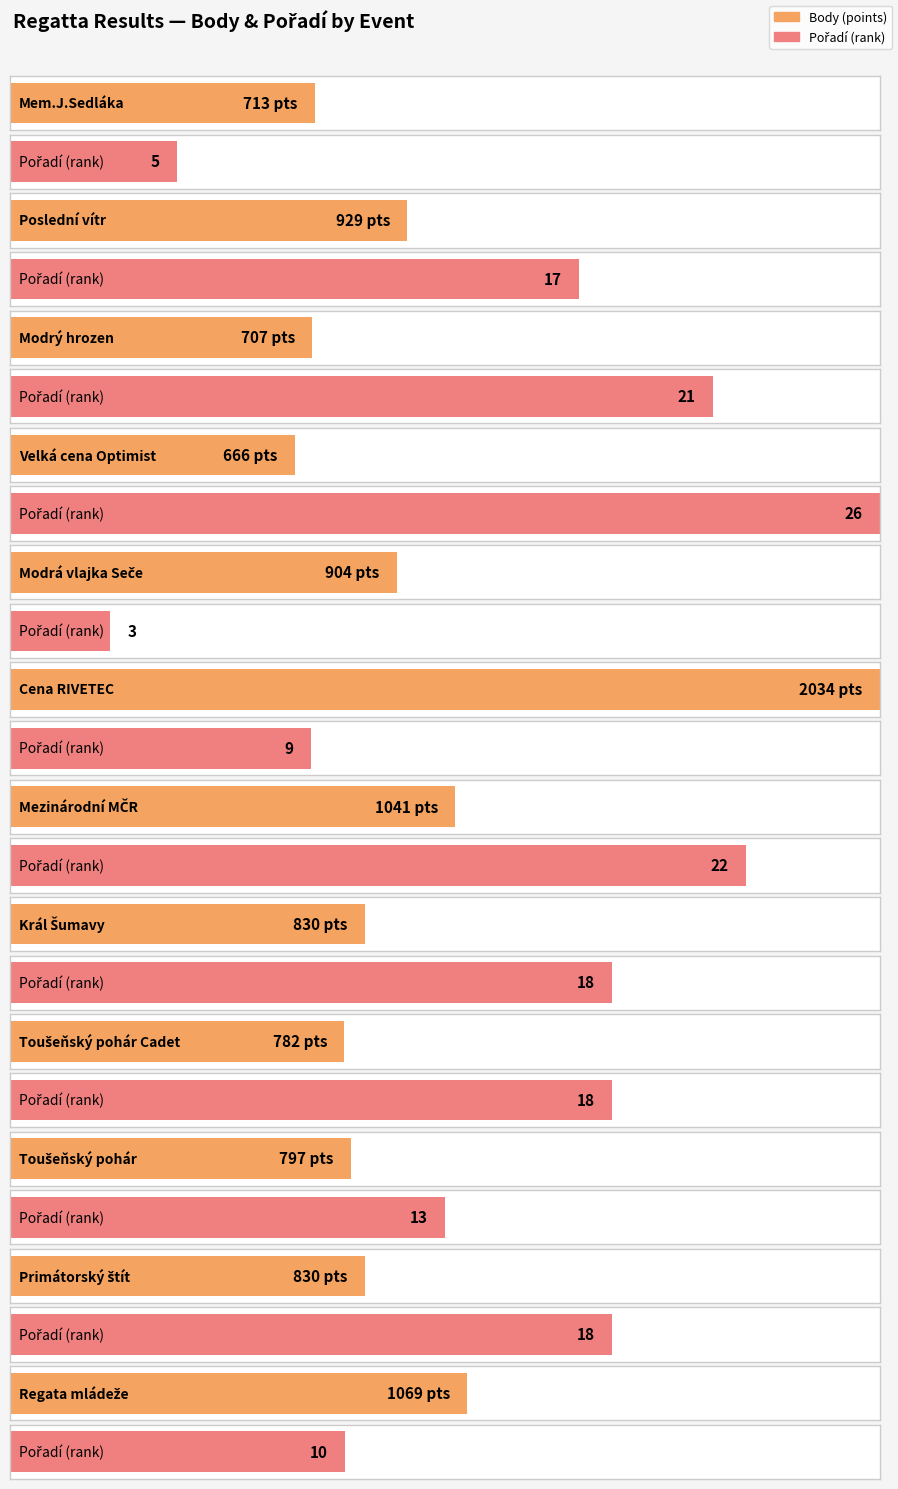

At which label is Pořadí closest to 14?

Toušeňský pohár